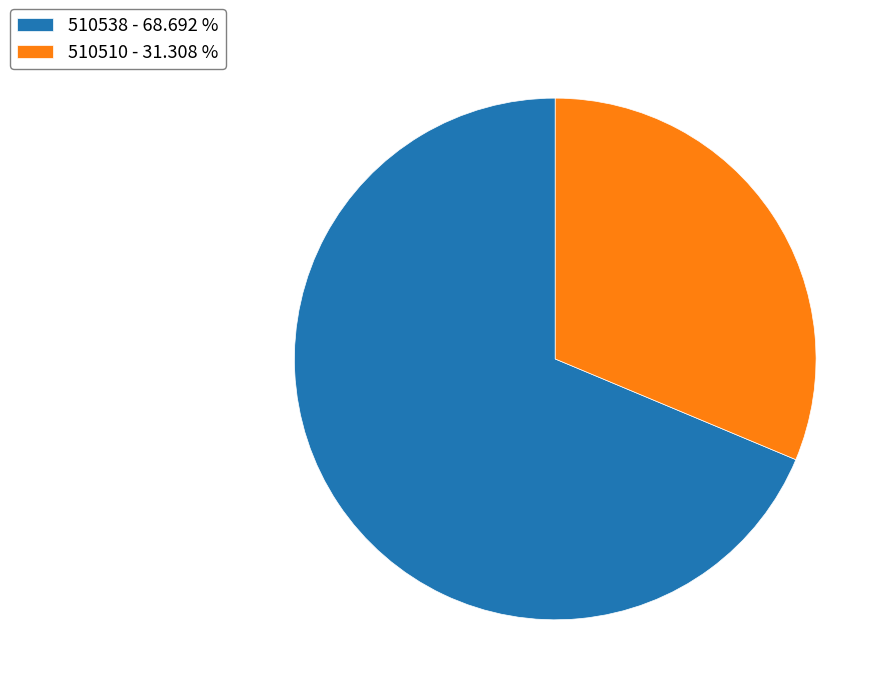

The 510538 slice represents 57% of the pie. True or false?

False